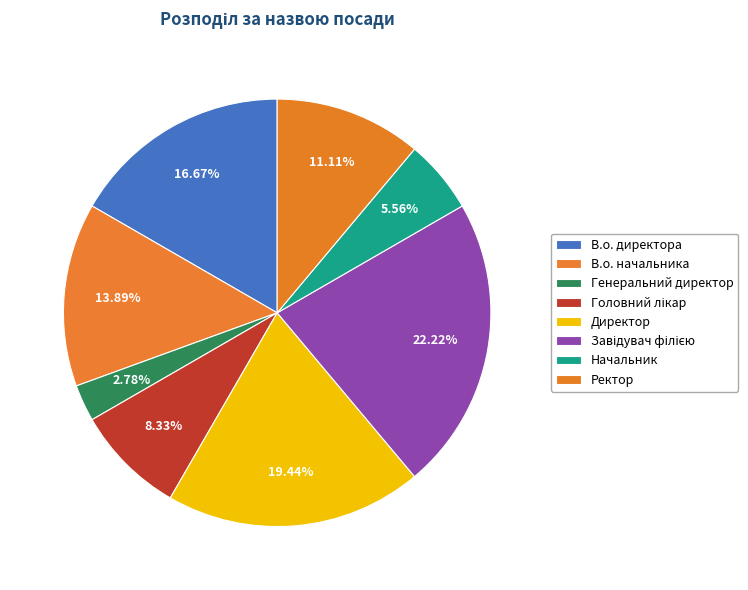

Which category has the smallest portion of the pie?

Генеральний директор